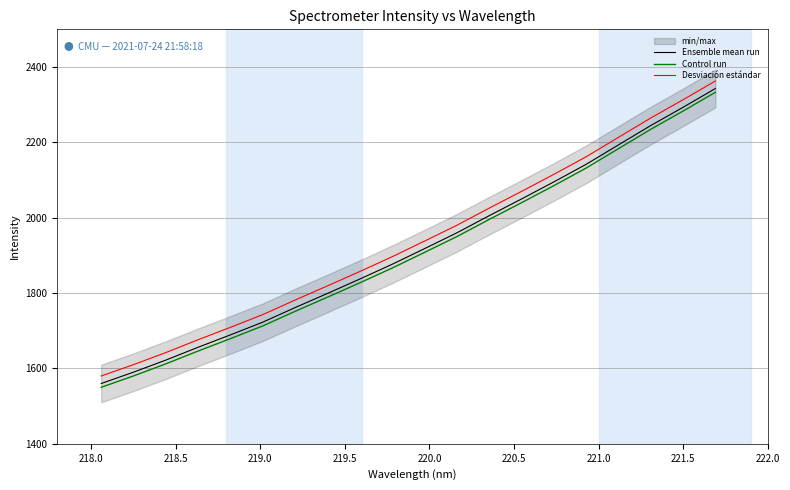

True or false: Desviación estándar and Ensemble mean run intersect in this chart.

False